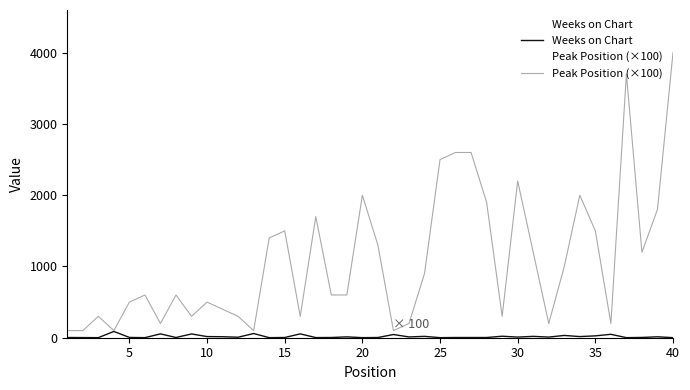

Read the Peak Position (×100) value at 5, to the nearest 10.

500